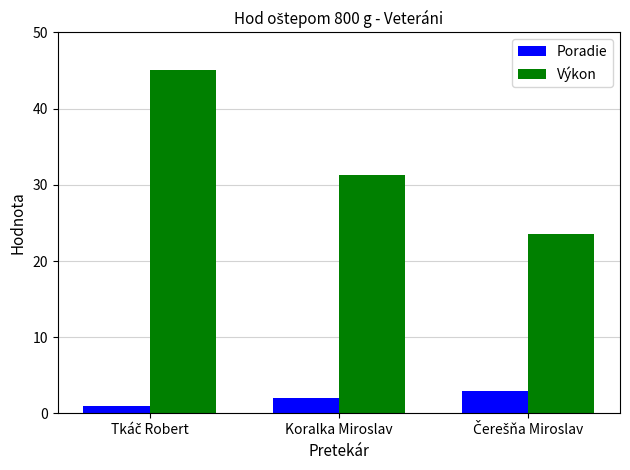

What is the value of the Poradie bar at the 3rd from the left?

3.0